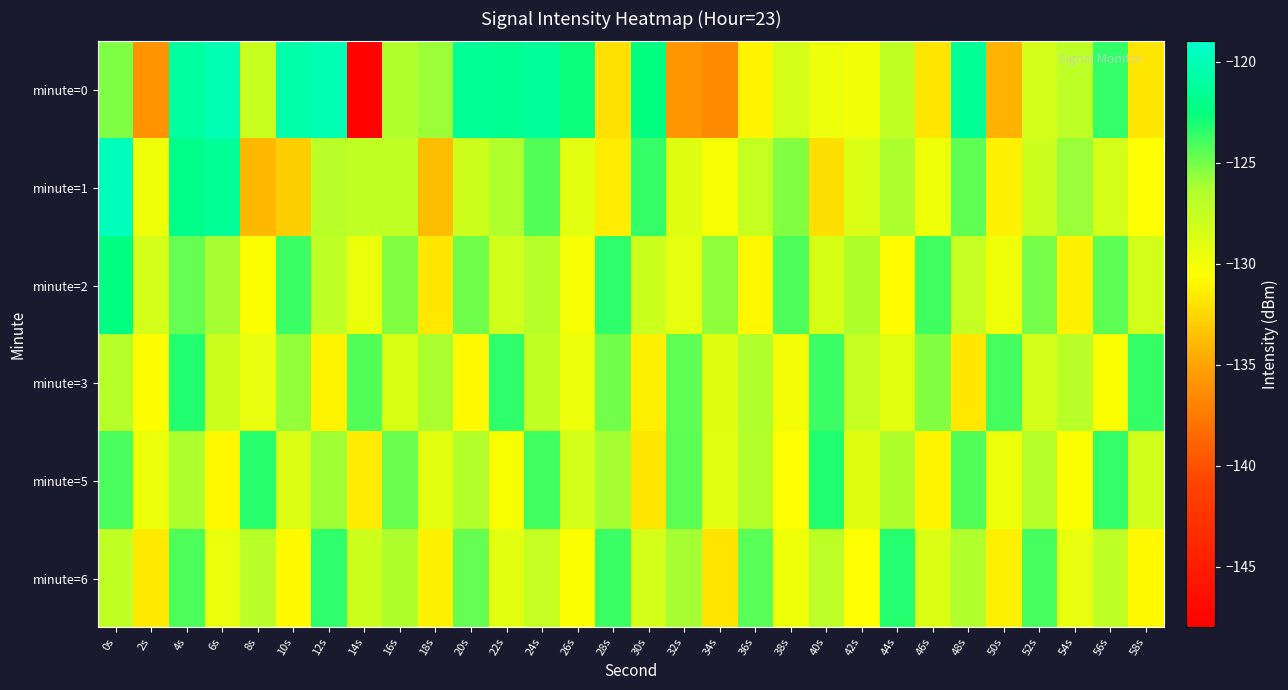

How many categories are shown in the chart?

30